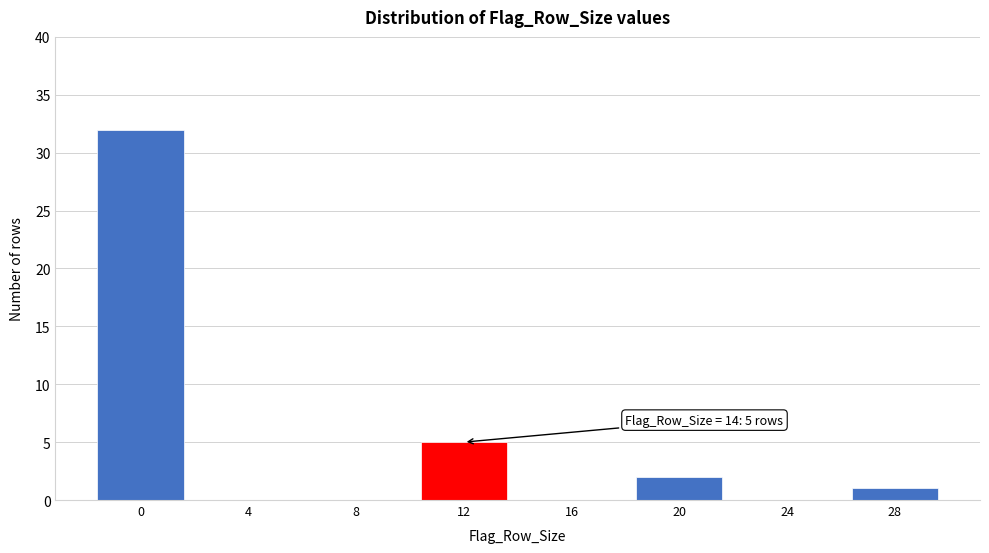

Reading right to left, extract all data points from this chart.

28=1	24=0	20=2	16=0	12=5	8=0	4=0	0=32